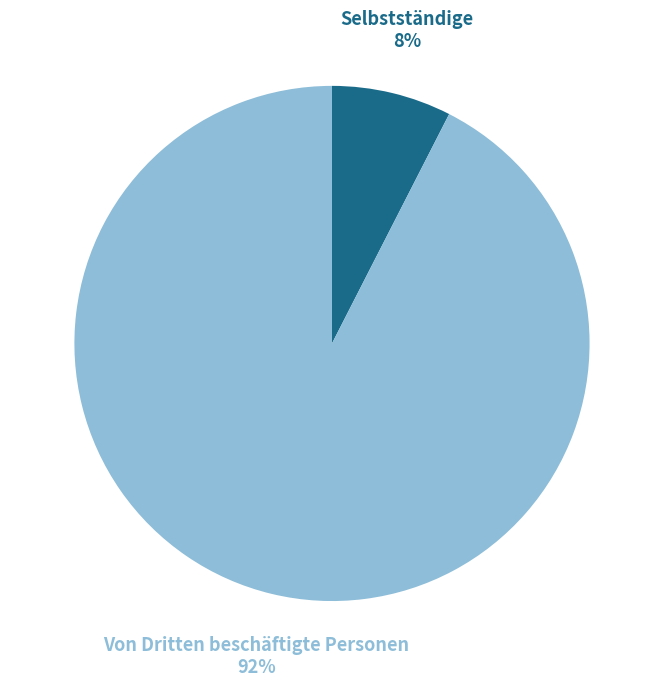

Count the number of slices in the pie.

2